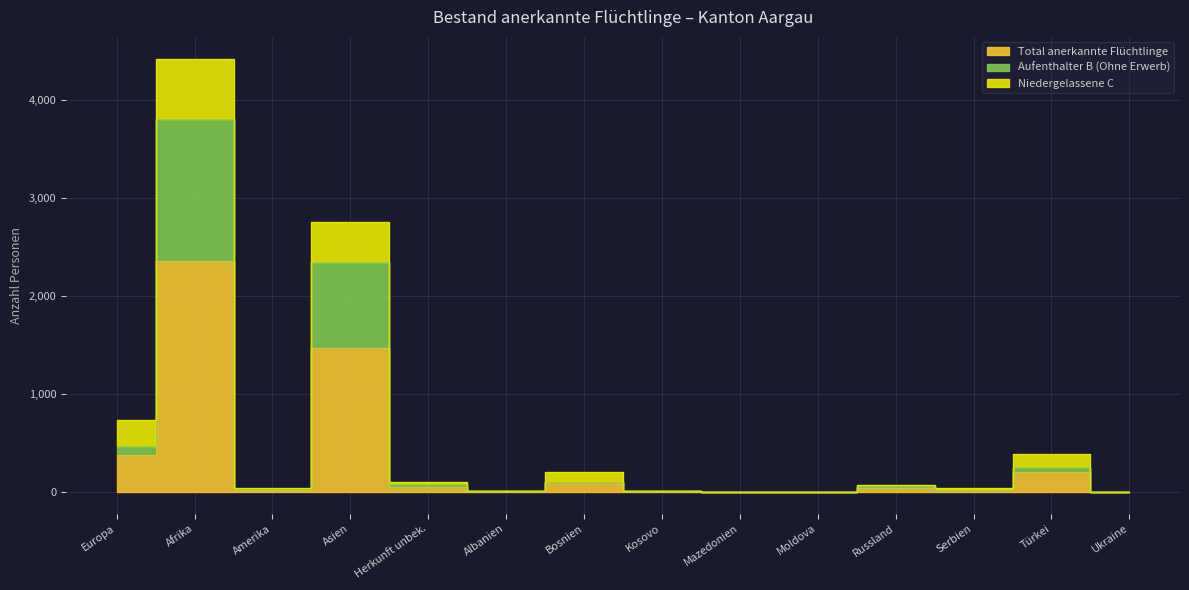

Which category has the highest value across all series?

Afrika